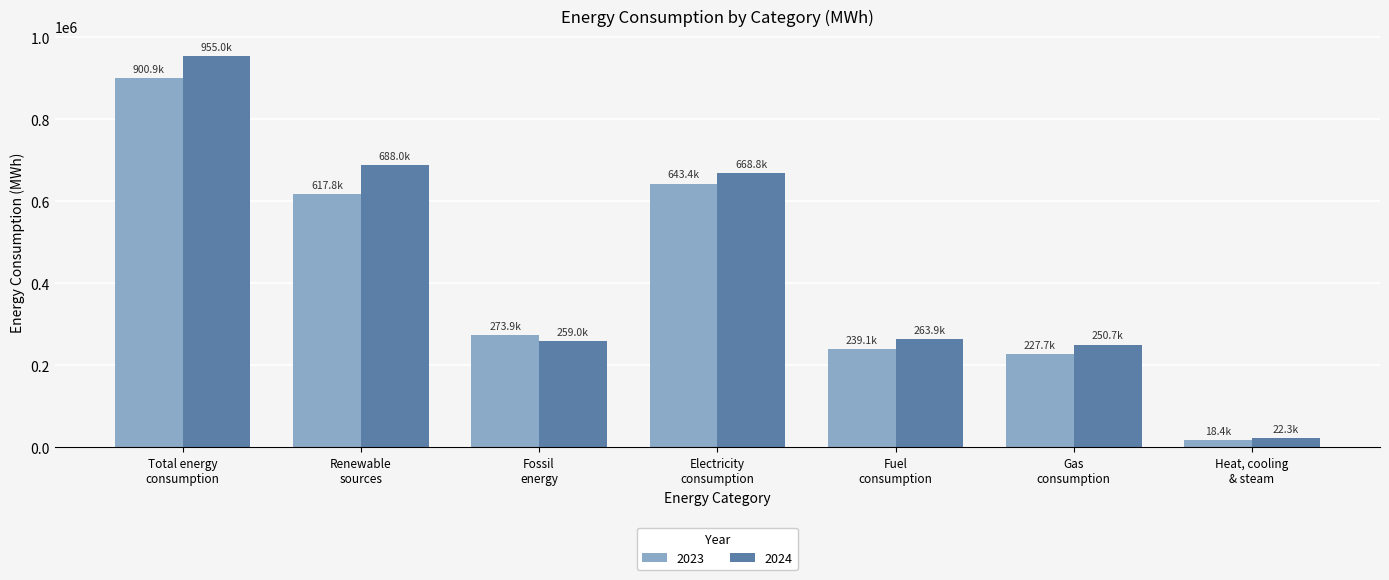

At which label does 2024 first exceed 263941?

Total energy
consumption